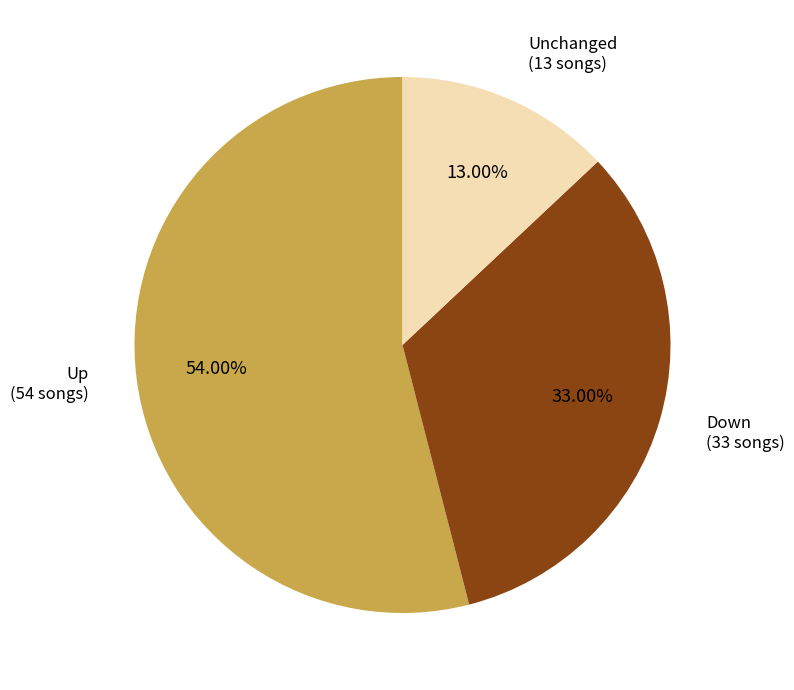

What is the ratio of the value at Unchanged (13 songs) to the value at Down (33 songs)?

0.4